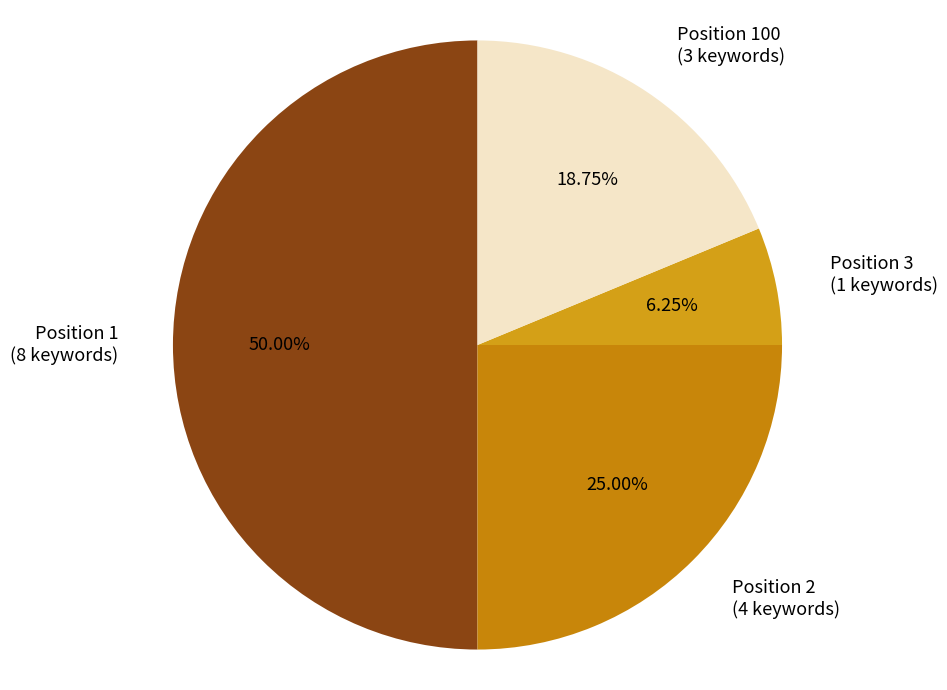

Count the number of slices in the pie.

4